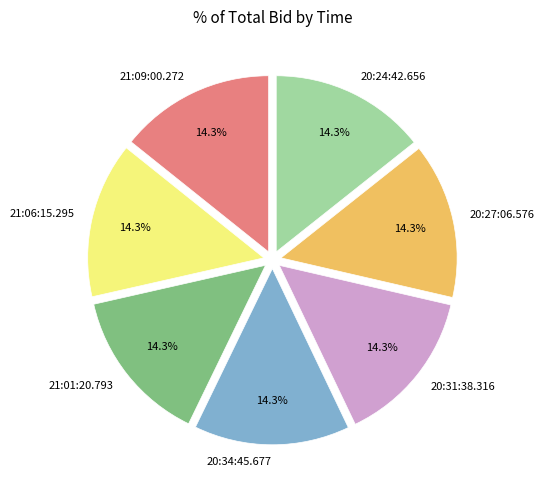

Do 21:01:20.793 and 20:27:06.576 together represent more than half of the pie?

No